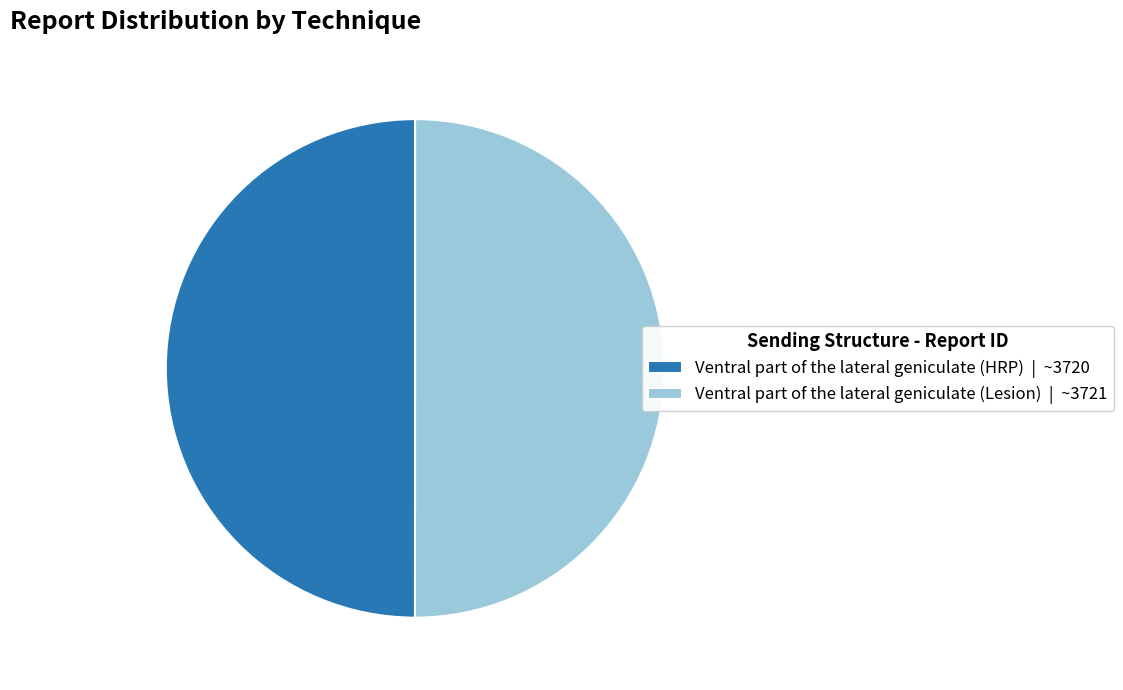

How many slices are in this pie chart?

2